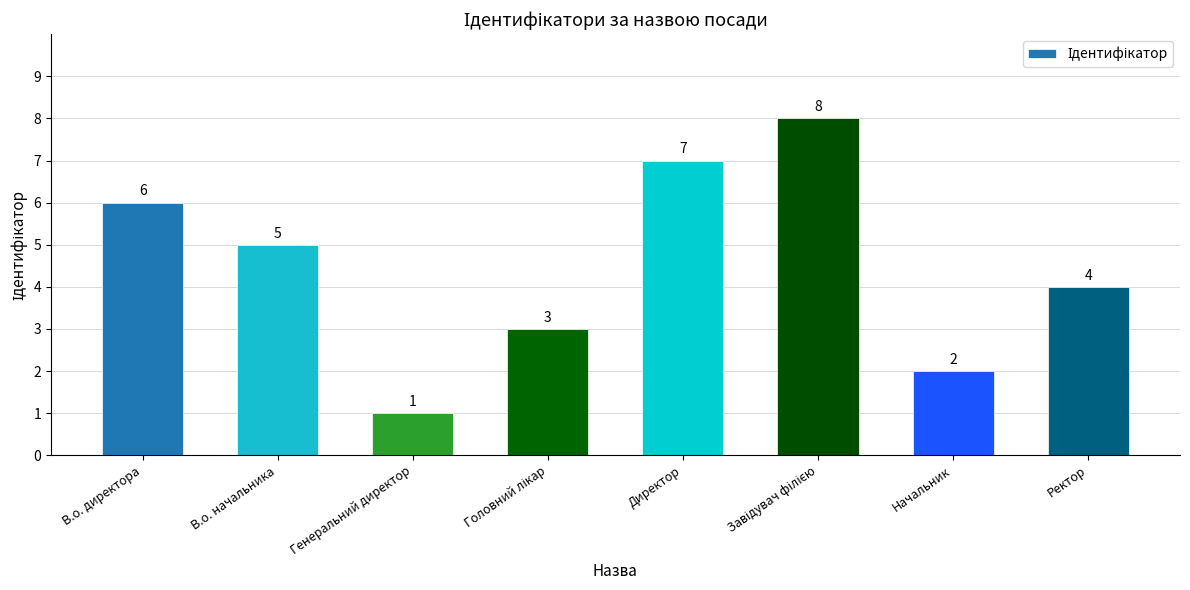

Between Директор and В.о. директора, which is larger?

Директор